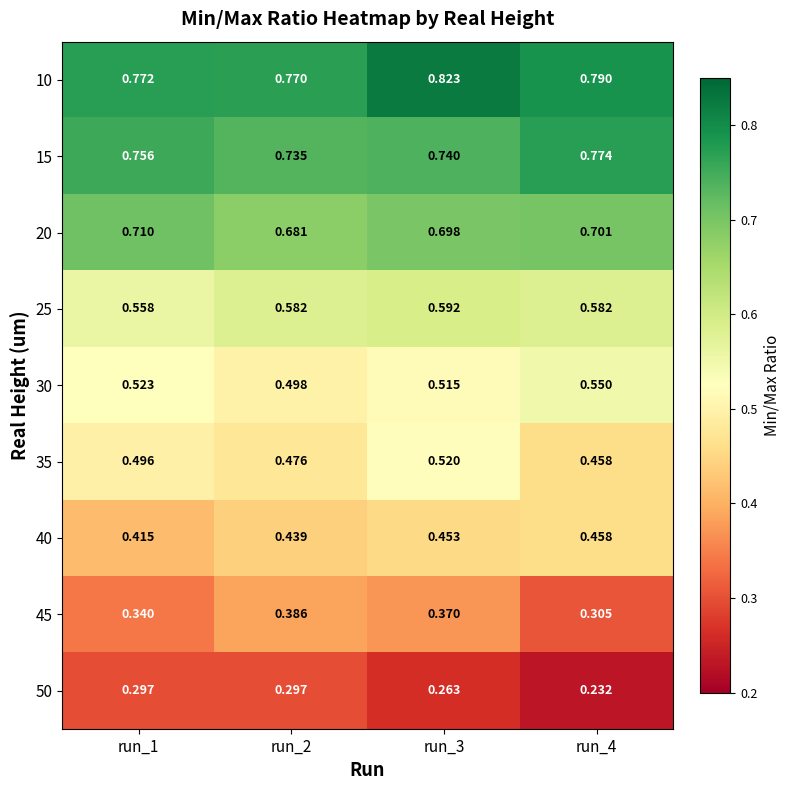

Is the value of 10 at run_2 greater than the value of 50 at run_2?

Yes